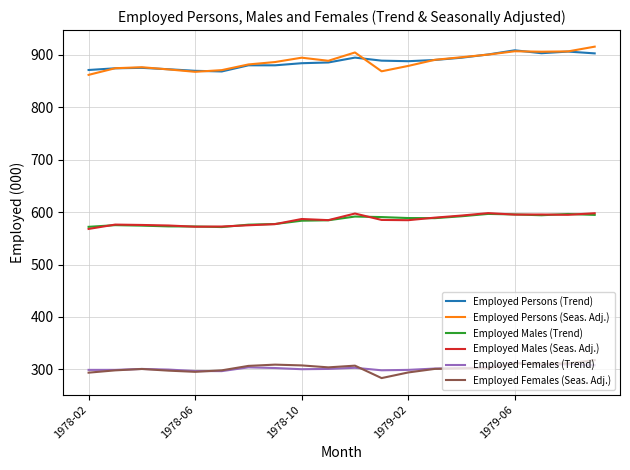

Count the number of categories in the chart.

20